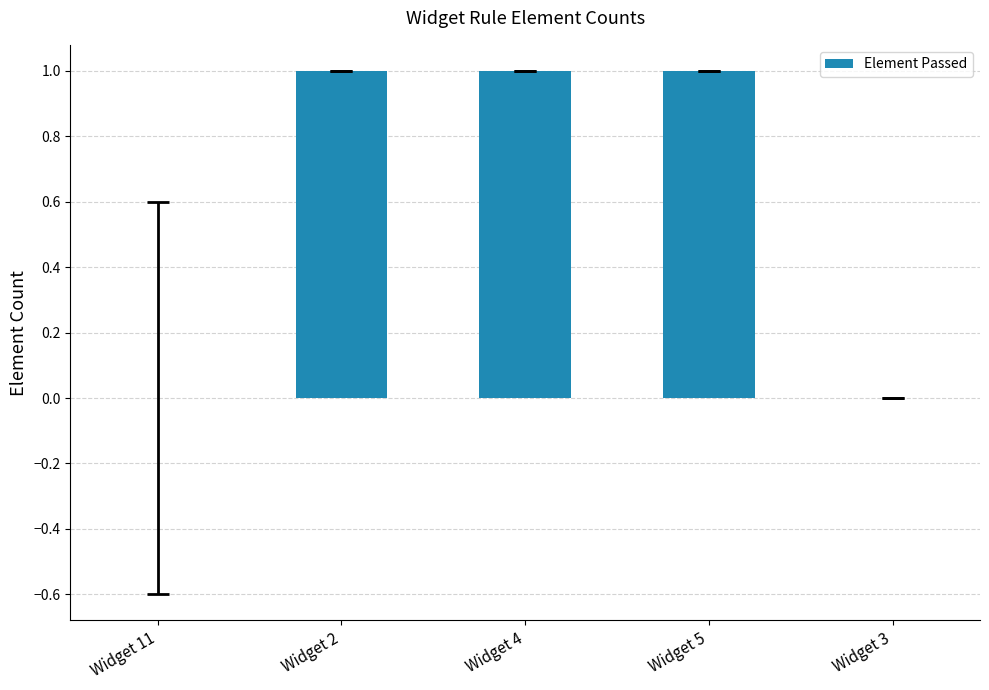

Reading left to right, what are all the values shown in this chart?

0	1	1	1	0